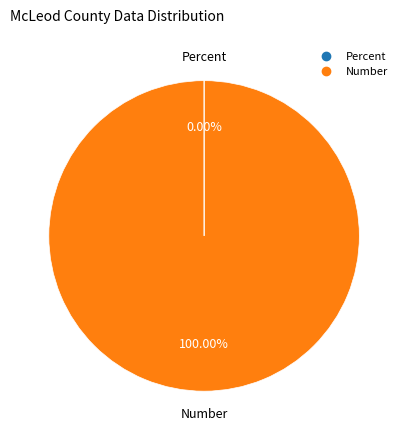

Which slice is the largest?

Number